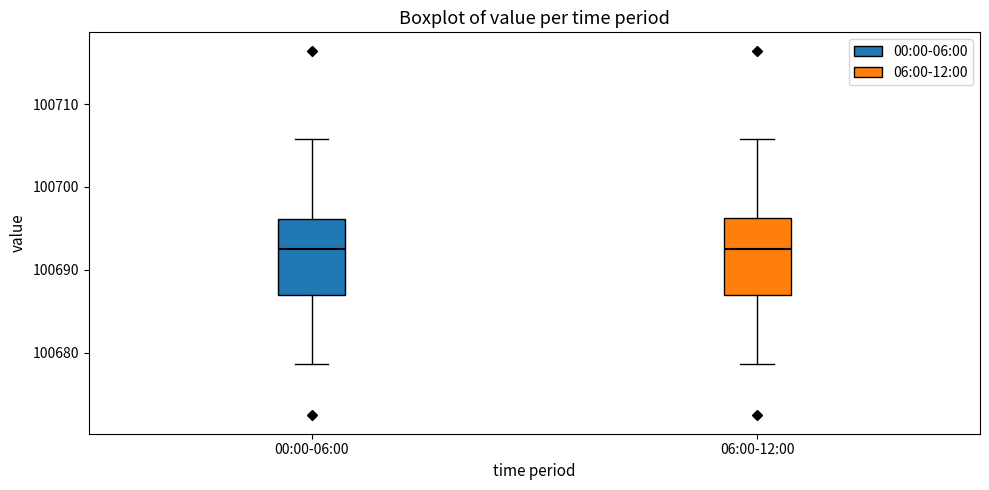

Reading left to right, read every box against the y-axis: the position of its median line, the range the box covers, and the ends of its whiskers. The values are not printed on the chart, so give them approximately, as read against the axis.

00:00-06:00: median 100693, box 100687 to 100696, whiskers 100679 to 100706
06:00-12:00: median 100693, box 100687 to 100696, whiskers 100679 to 100706